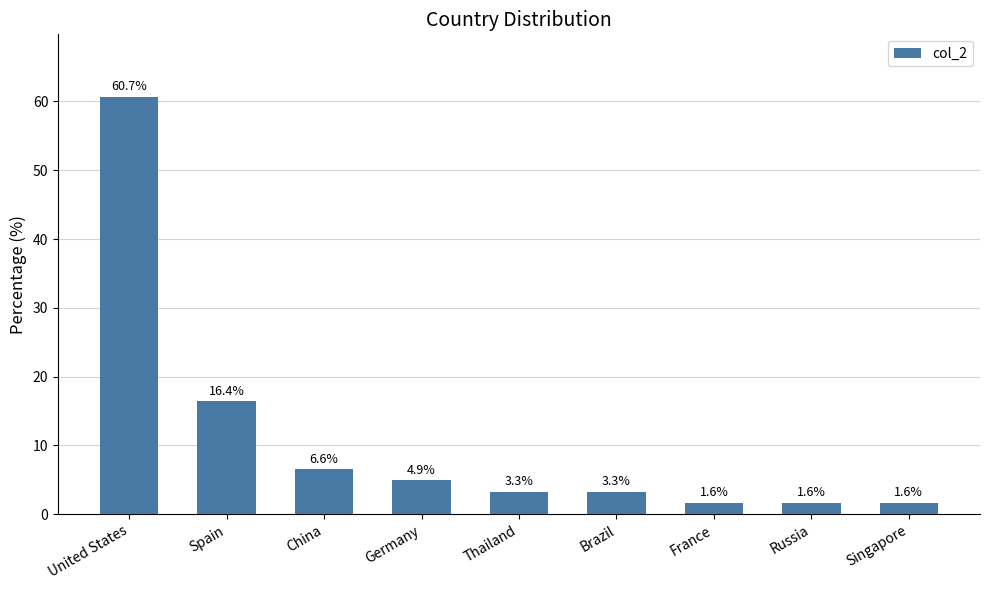

At which label is the value closest to 31?

Spain